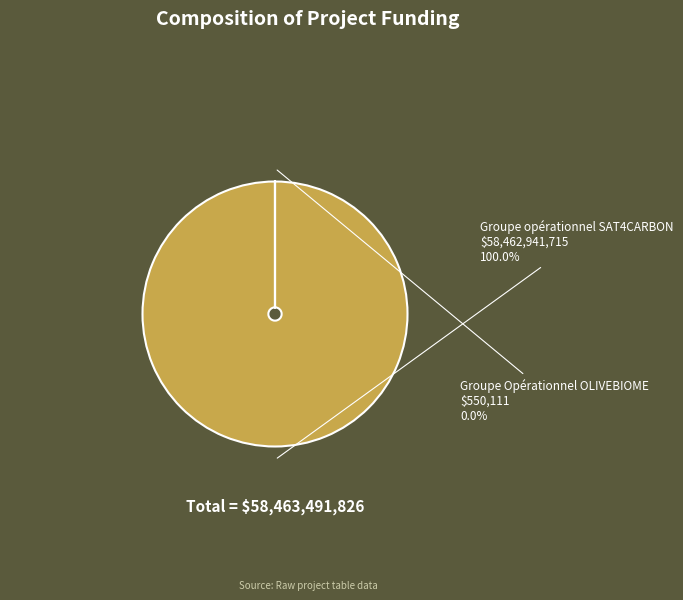

Which category has the biggest portion of the pie?

Groupe opérationnel SAT4CARBON